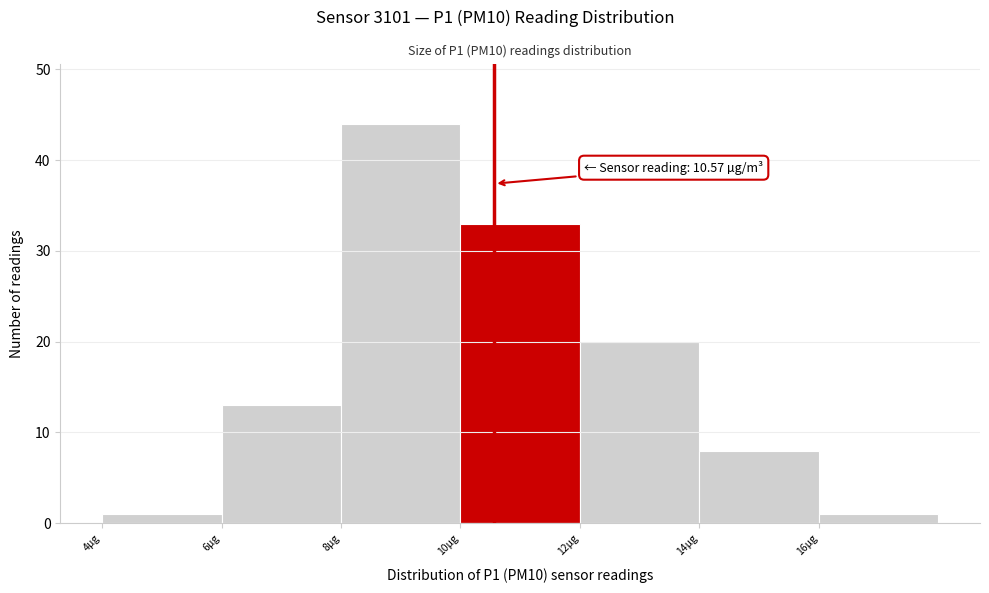

Over which range of the x-axis is the bar tallest?

8 to 10